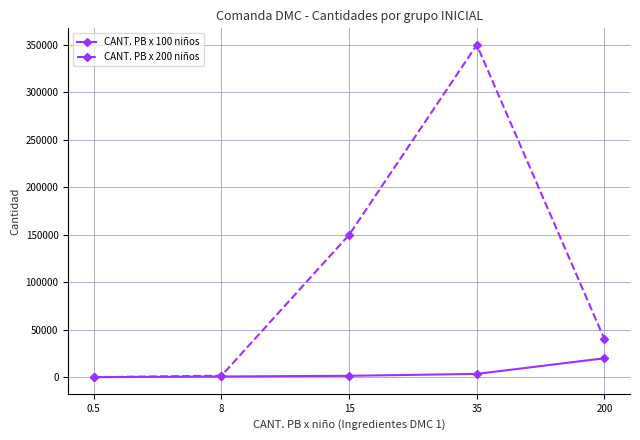

What is the difference between the maximum and second lowest values in the CANT. PB x 200 niños series?

348400